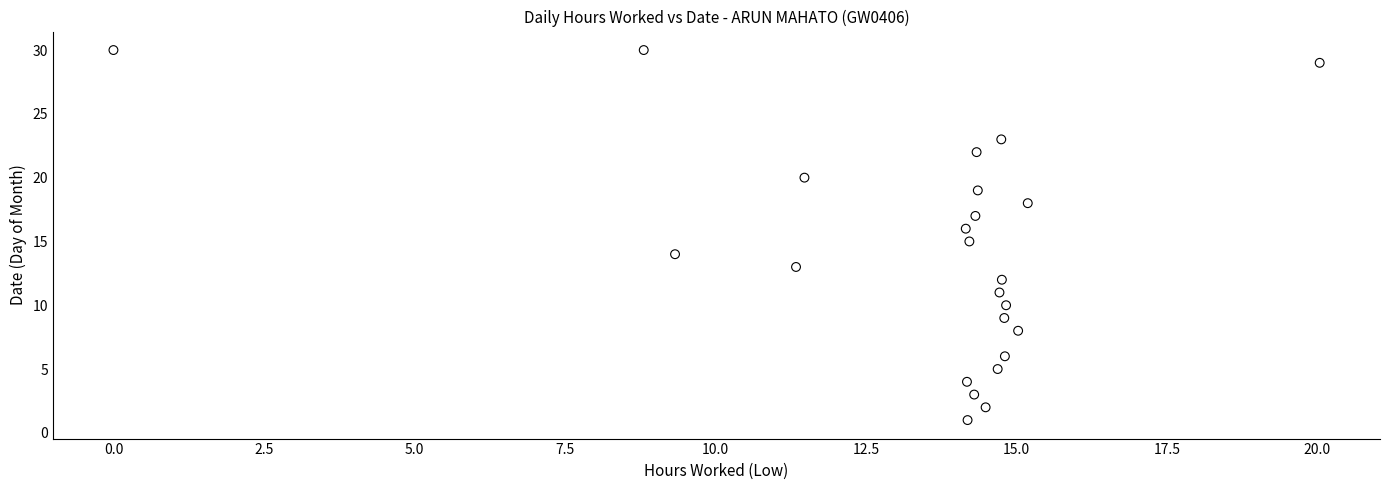

What is the range of Y values (max minus min)?

29